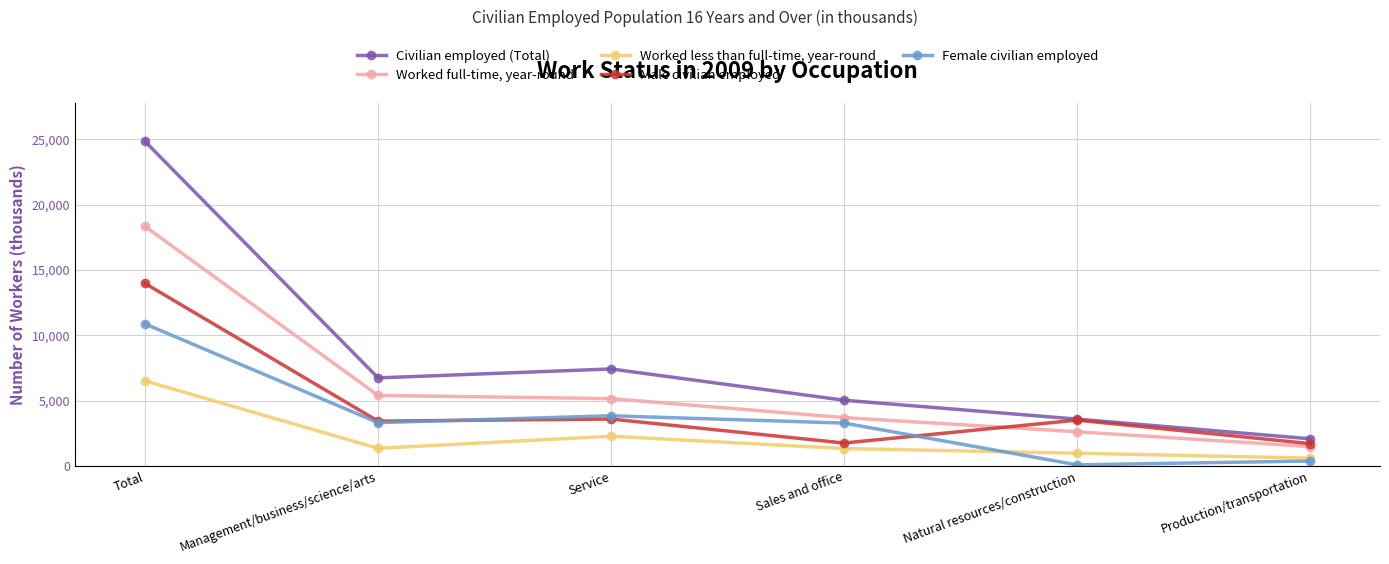

True or false: Male civilian employed has a value of 13962 at Total.

True